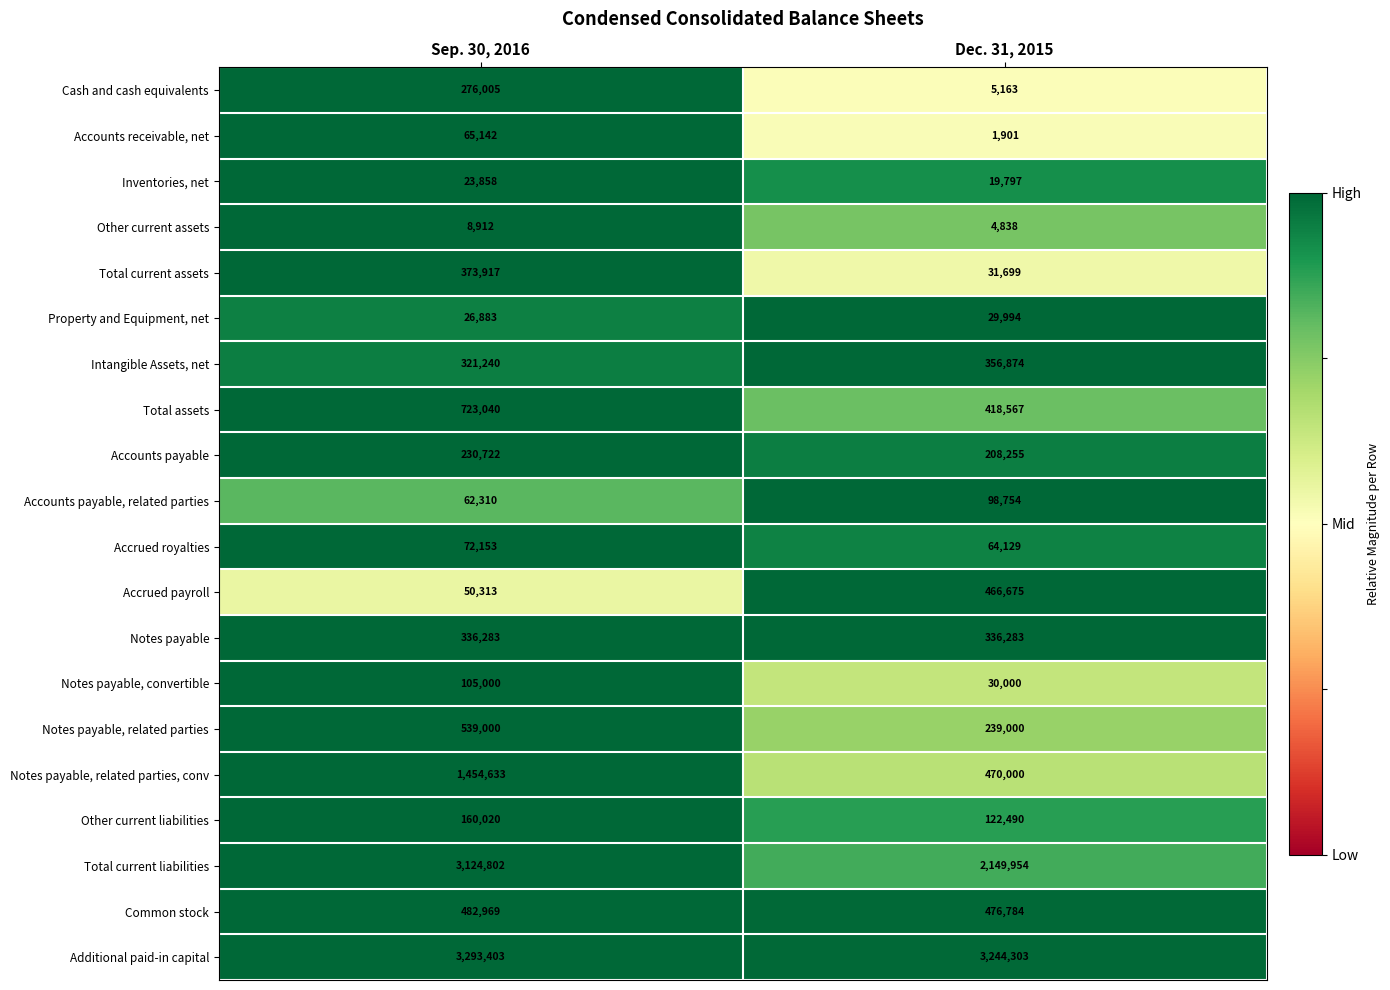

Count the number of categories in the chart.

2